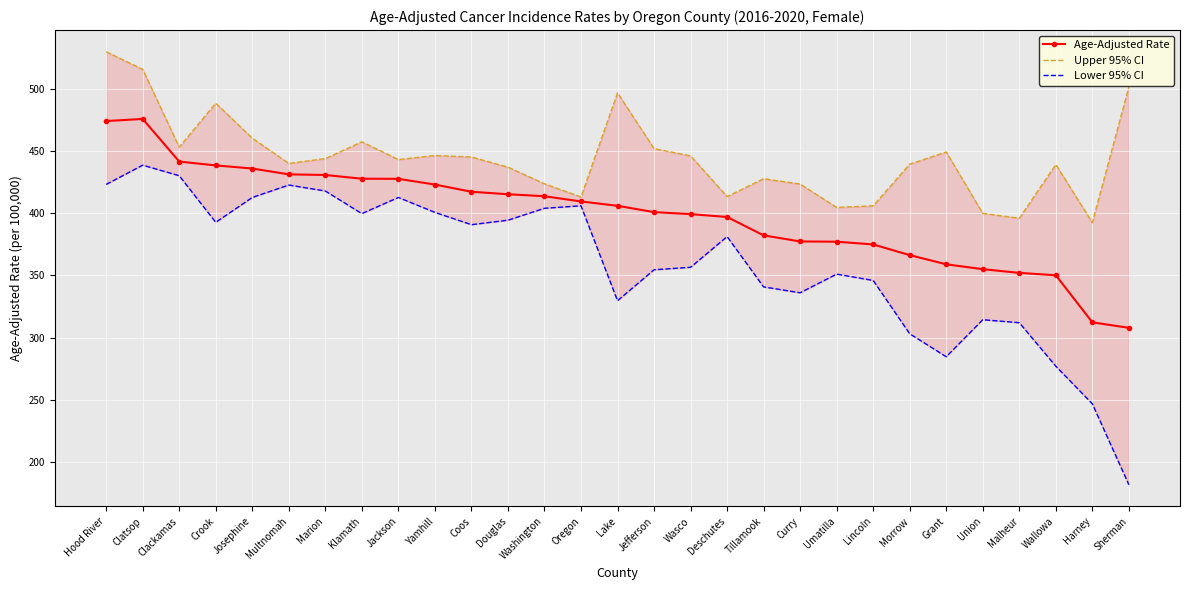

At Jefferson, list the series in order from smallest to largest.

Lower 95% CI, Age-Adjusted Rate, Upper 95% CI